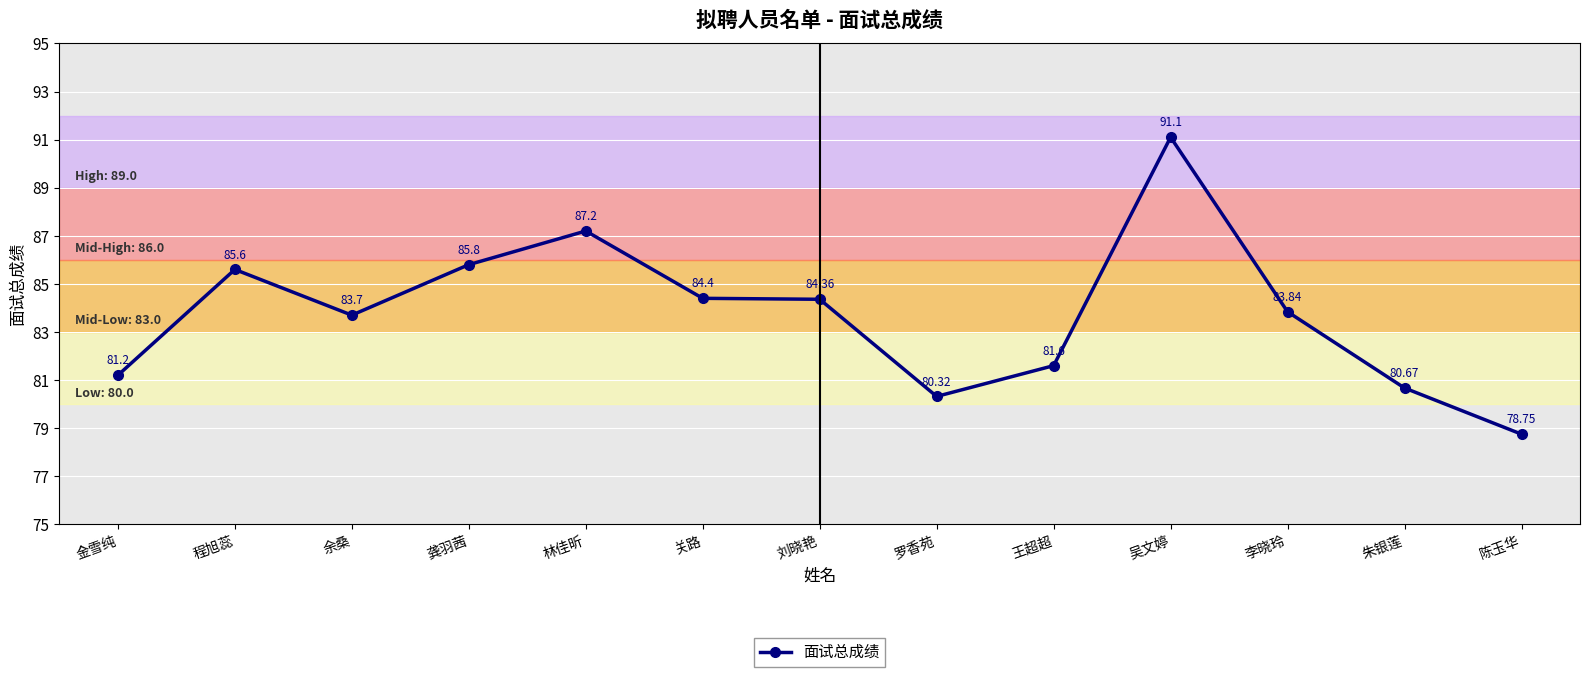

What is the change in value from 金雪纯 to 朱银莲?

-0.5